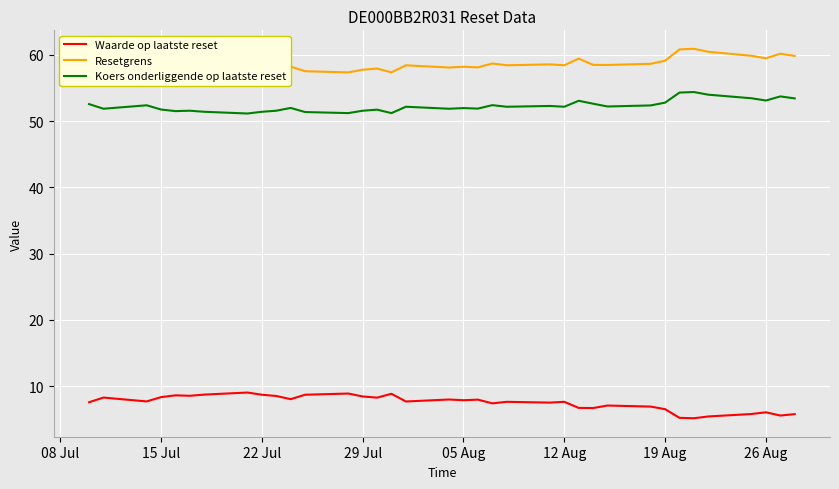

The Koers onderliggende op laatste reset series shows 51.7 at 15 Jul. True or false?

True